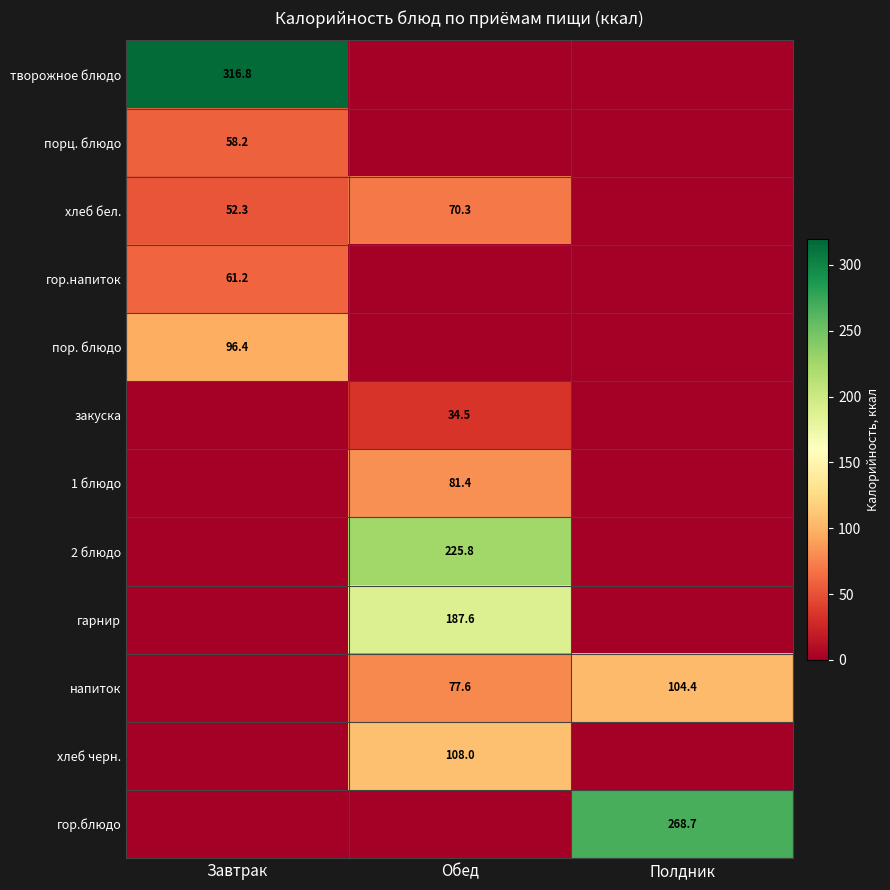

True or false: хлеб черн. has a value of 108.0 at Обед.

True